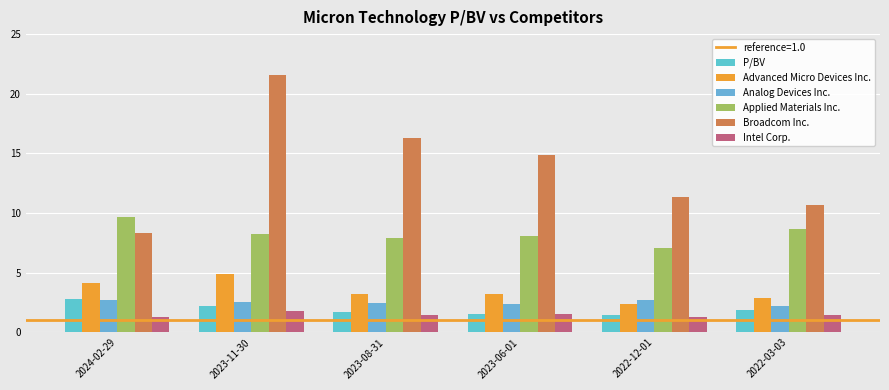

What is the spread (max minus min) of values at 2022-03-03?

9.2